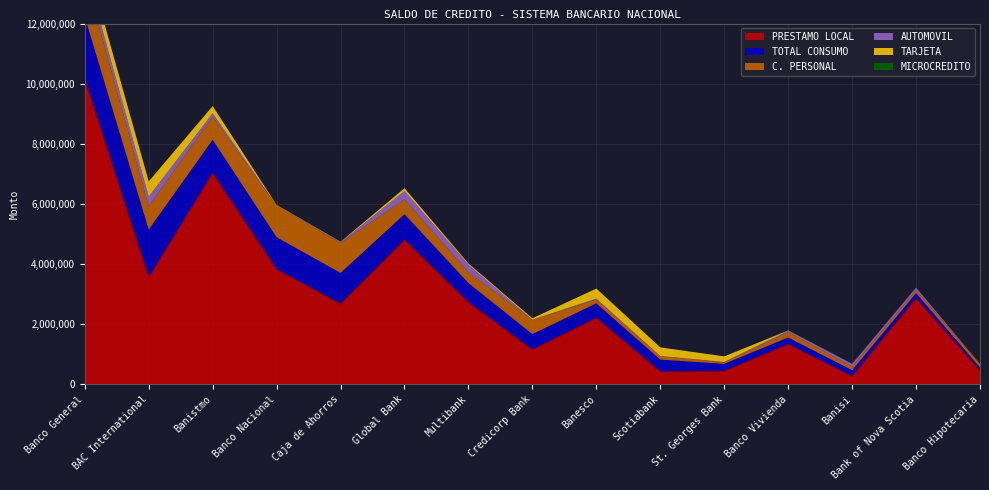

Rank the categories by TARJETA value from lowest to highest.

Banco Hipotecaria, Banisi, Bank of Nova Scotia, Banco Nacional, Banco Vivienda, Caja de Ahorros, Multibank, Credicorp Bank, Global Bank, St. Georges Bank, Banistmo, Scotiabank, Banesco, Banco General, BAC International